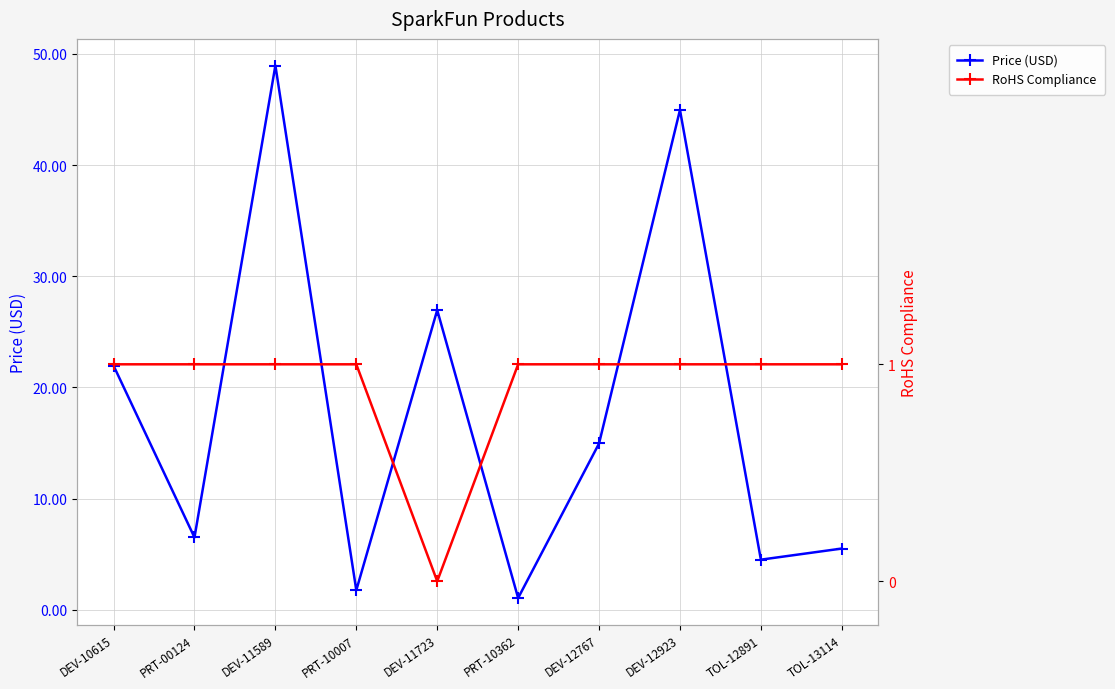

What position from the left is PRT-10362?

6